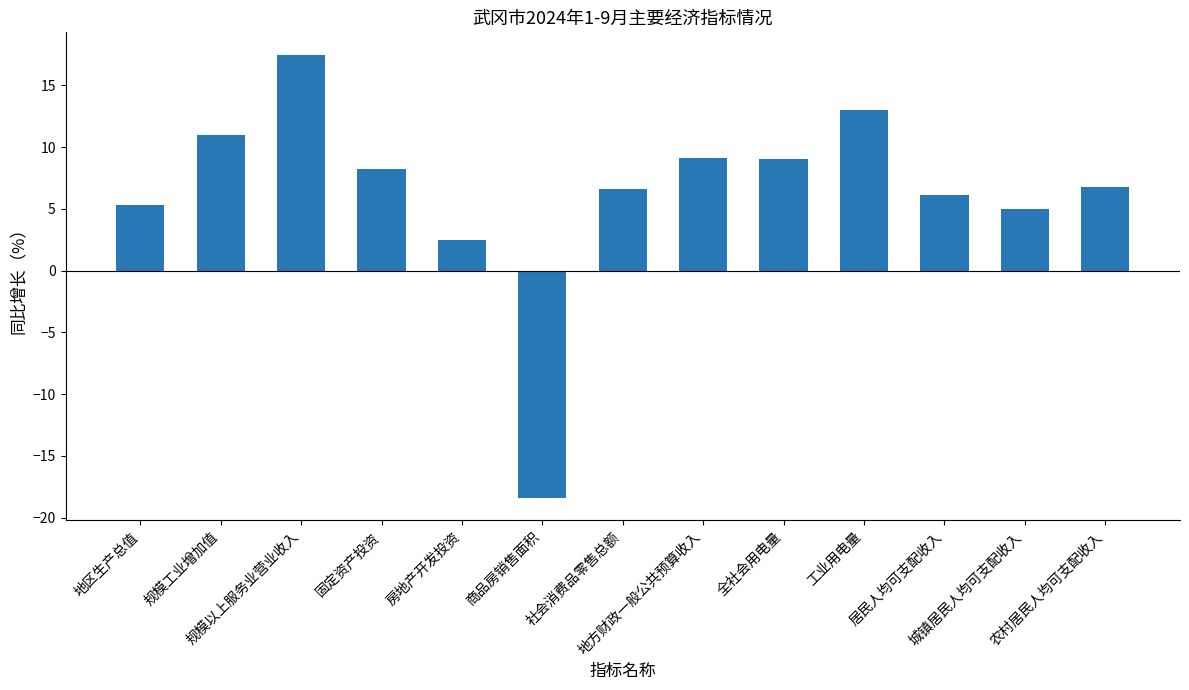

What is the value of the 2nd bar from the left?

11.0